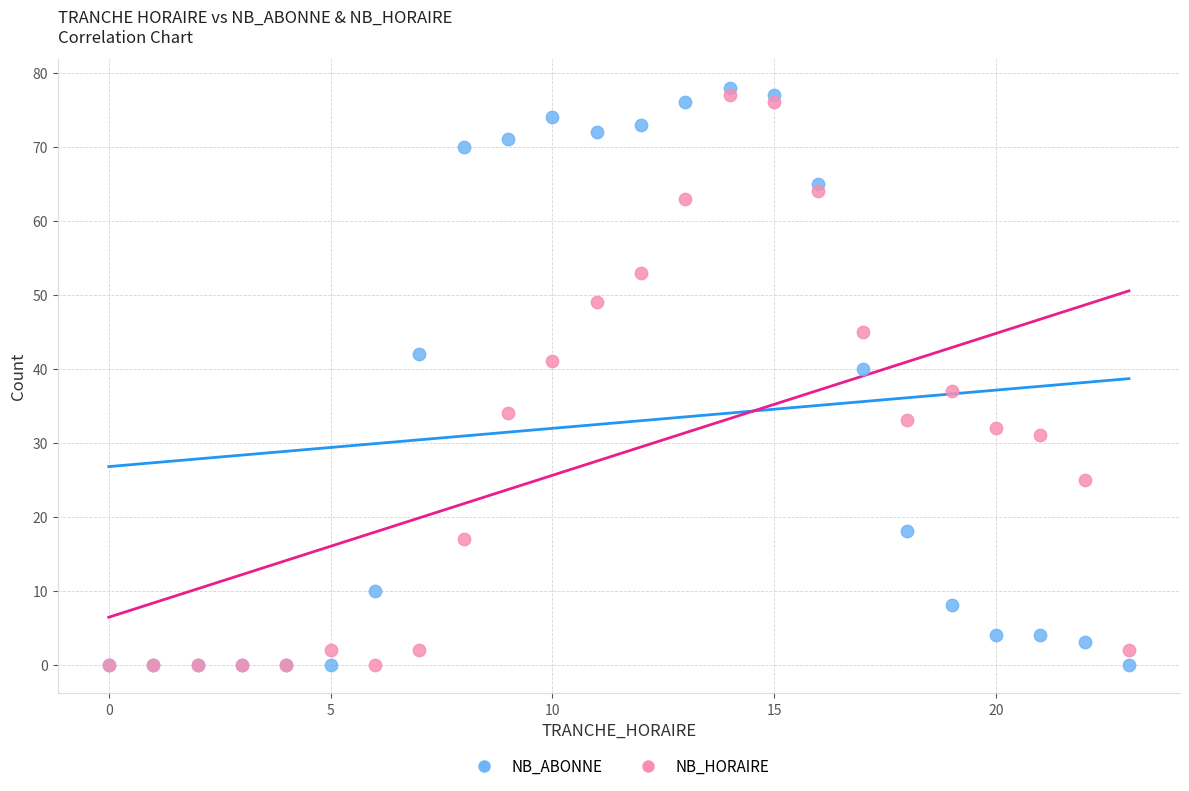

In the NB_ABONNE series, what Y value is closest to 39?

40